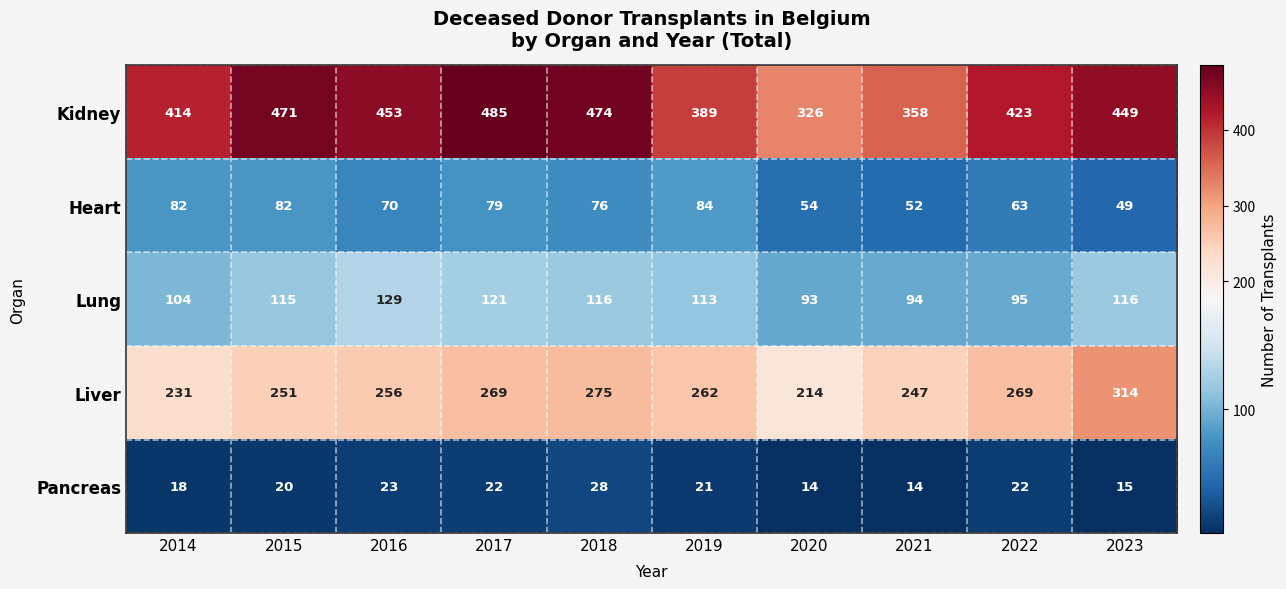

Which series has the largest total across all categories?

Kidney